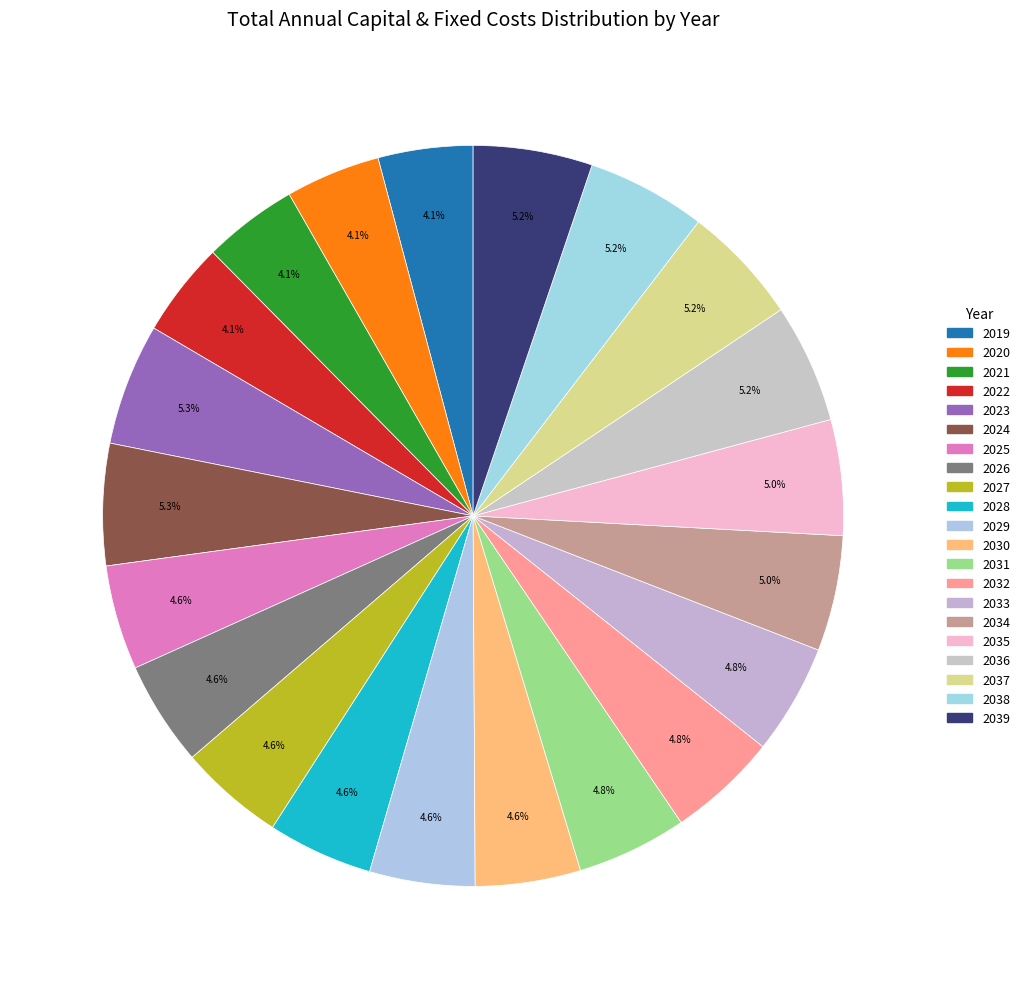

How many segments does this pie chart have?

21